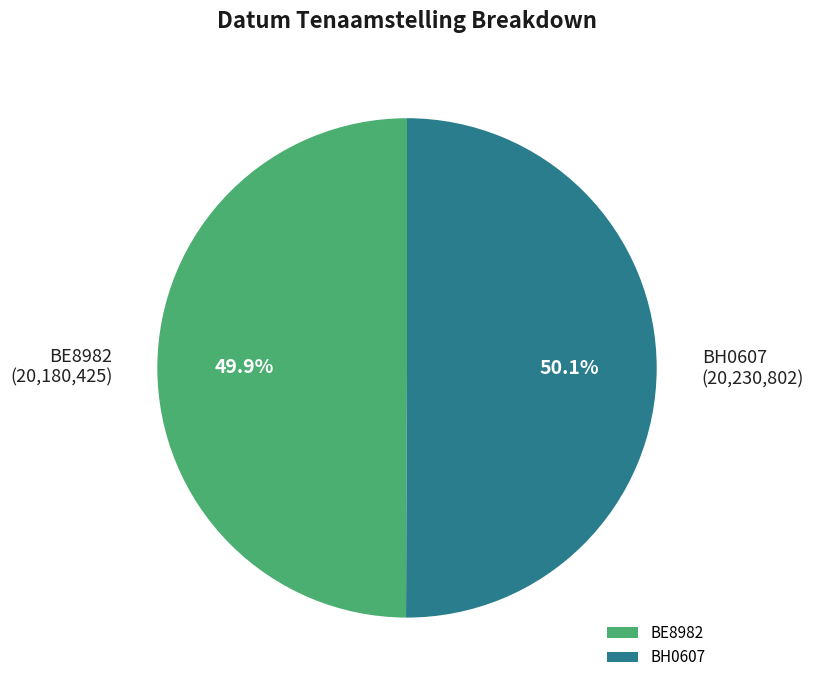

Count the number of slices in the pie.

2